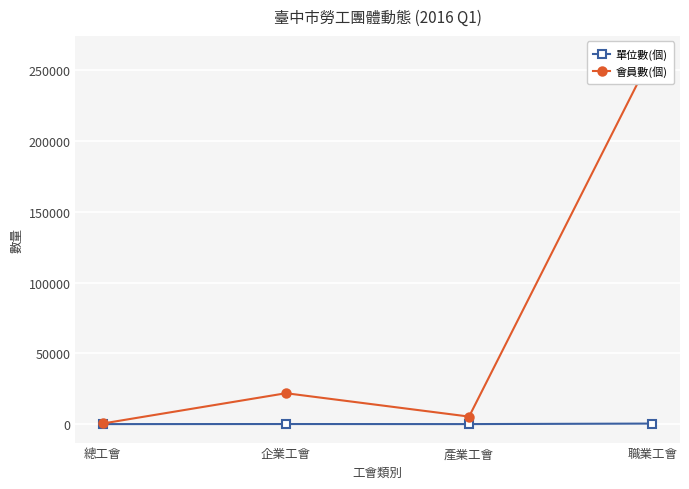

Which category has the highest value across all series?

職業工會